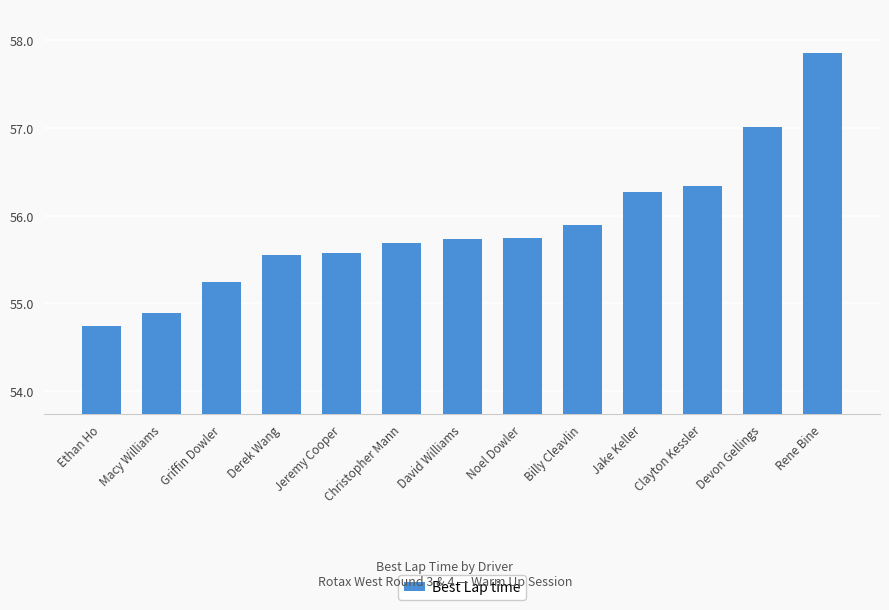

True or false: the data shows 55.2 at Griffin Dowler.

True